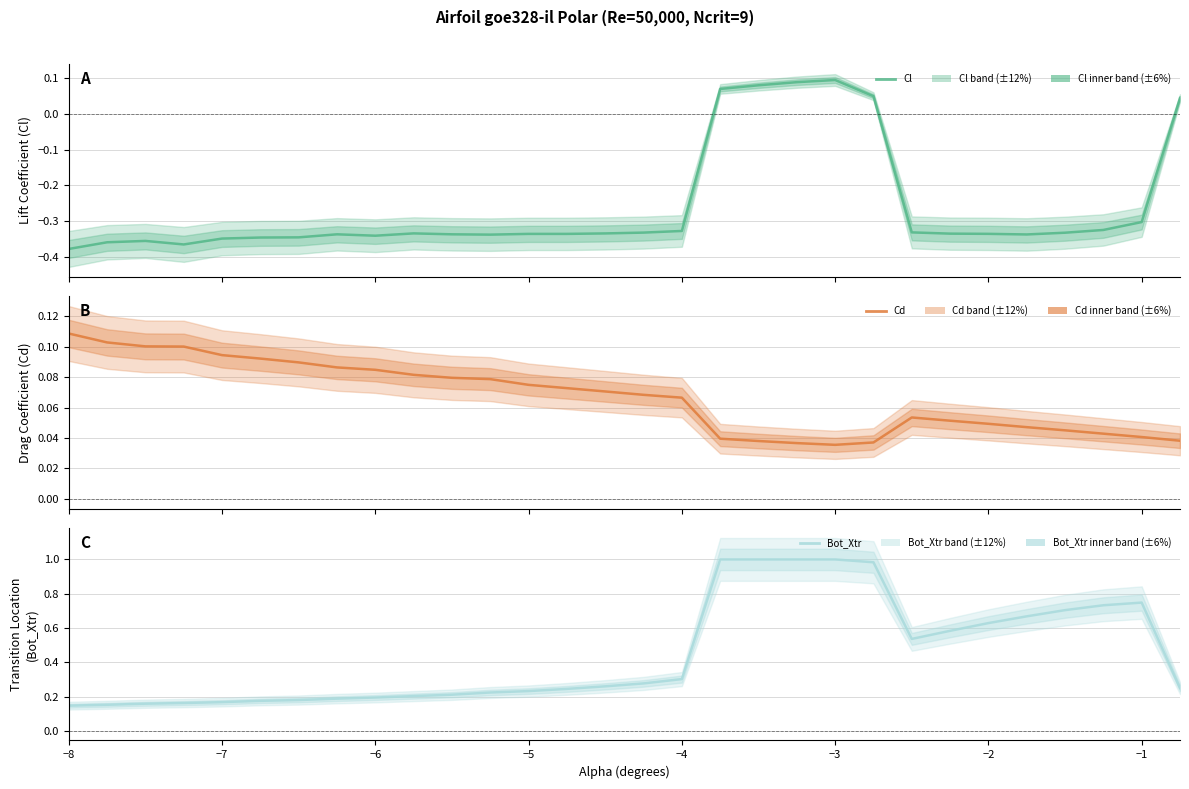

What position from the left is −1?

29